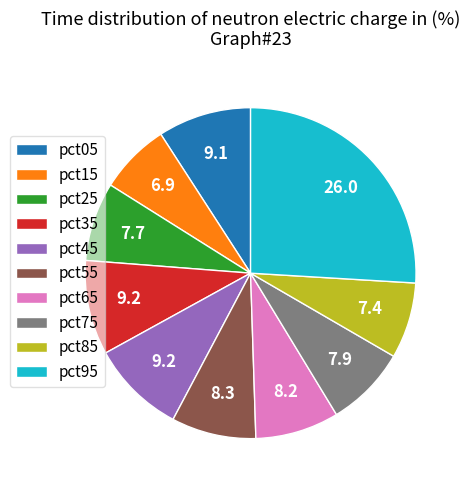

Is the sum of pct25 and pct95 greater than half?

No